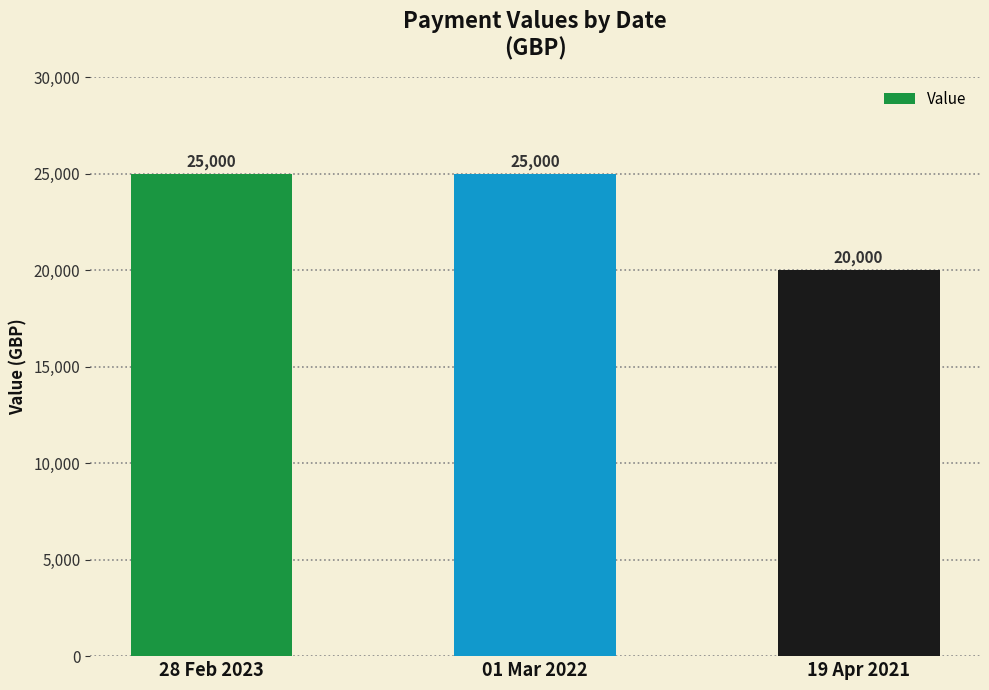

The chart shows a value of 20000 at 19 Apr 2021. True or false?

True